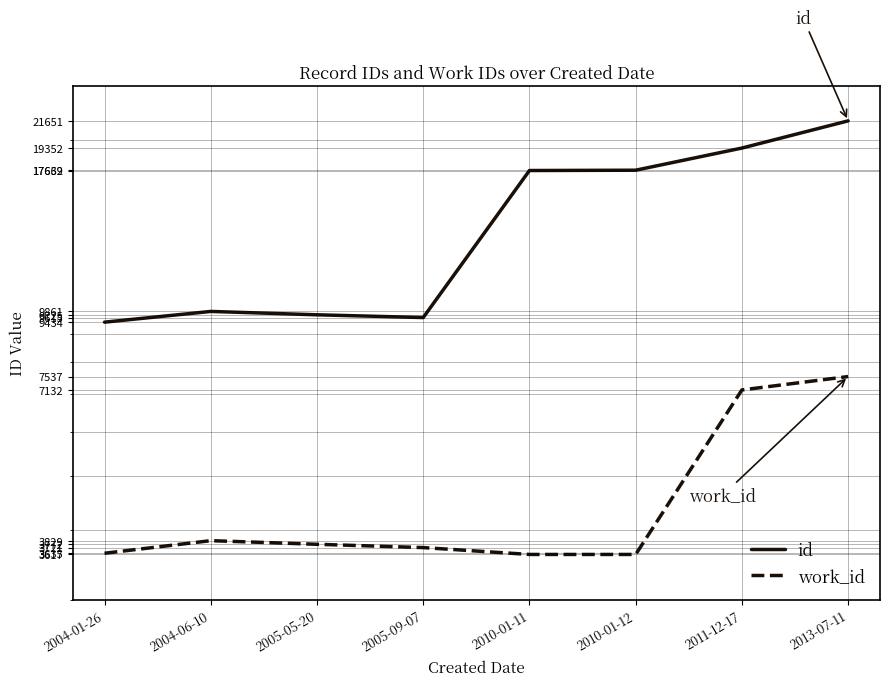

What is the total value across all series at 2005-05-20?

13497